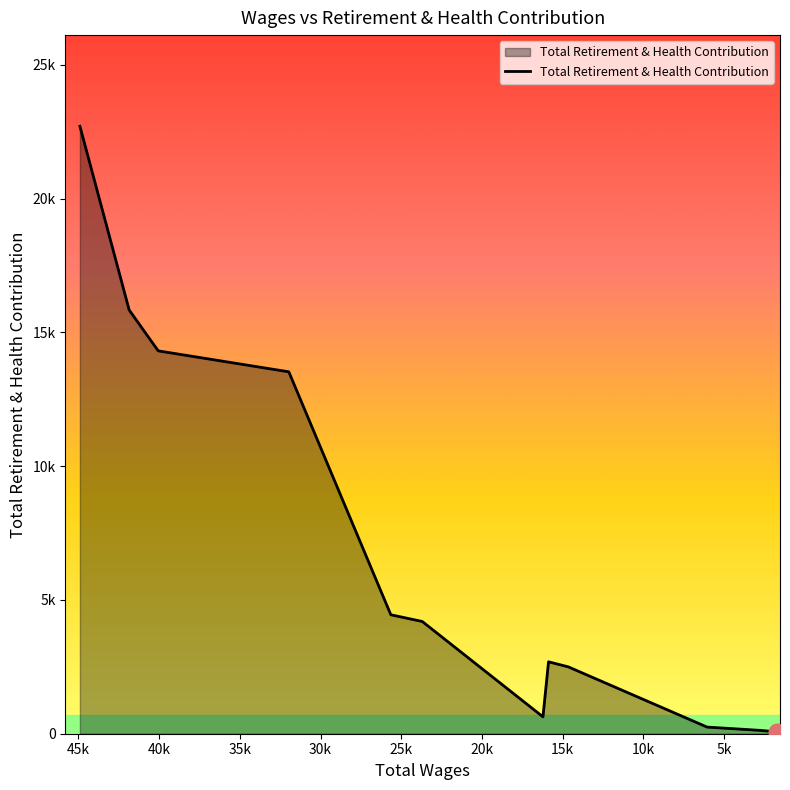

What is the average value?

4827